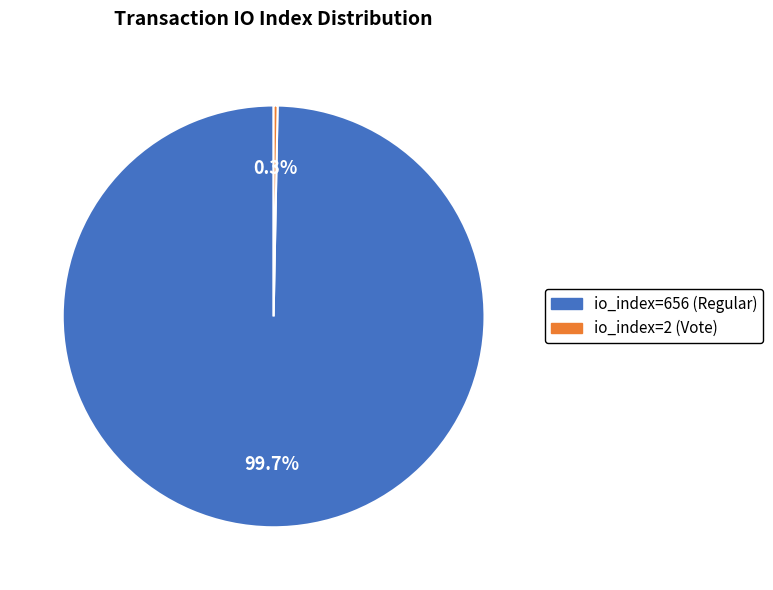

To the nearest percent, what is the difference between the io_index=2 (Vote) and io_index=656 (Regular) slice percentages?

99%